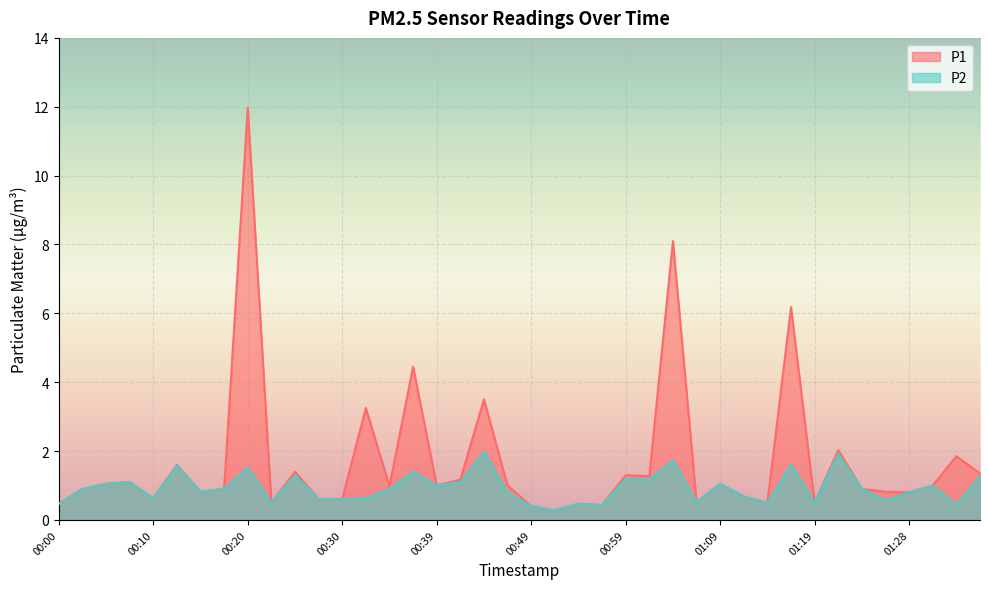

At which label does P1 reach its peak?

00:20